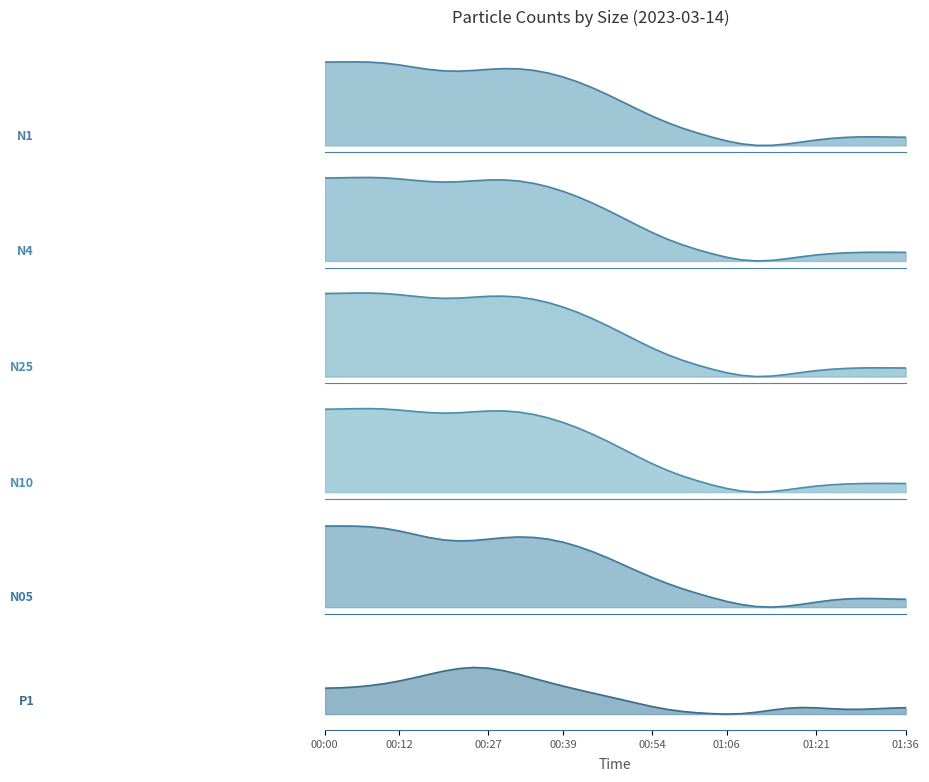

Does the chart have visible grid lines?

No